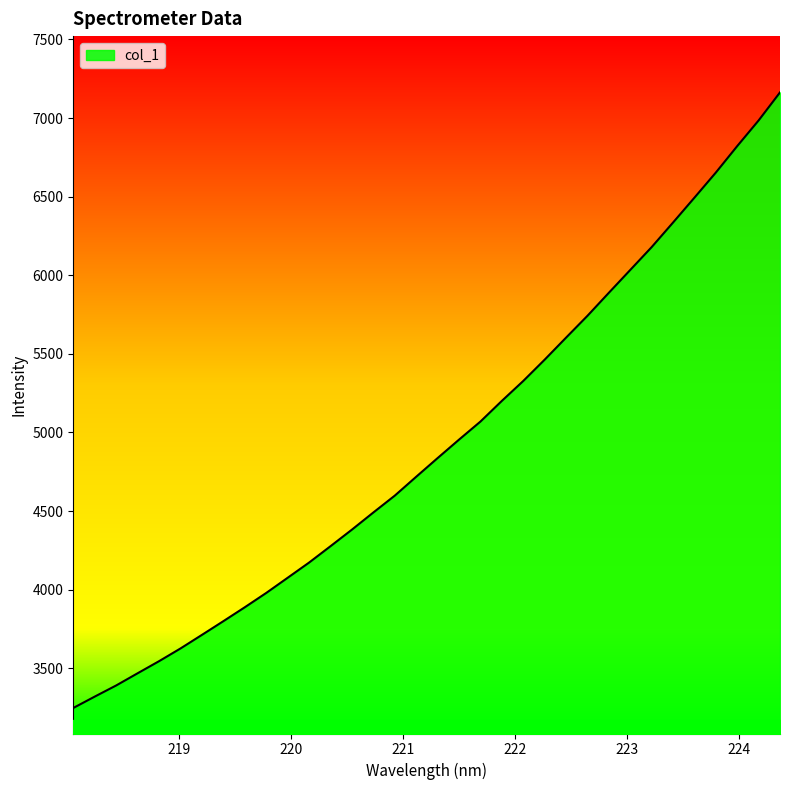

What is the difference between the maximum and minimum values?

3916.2